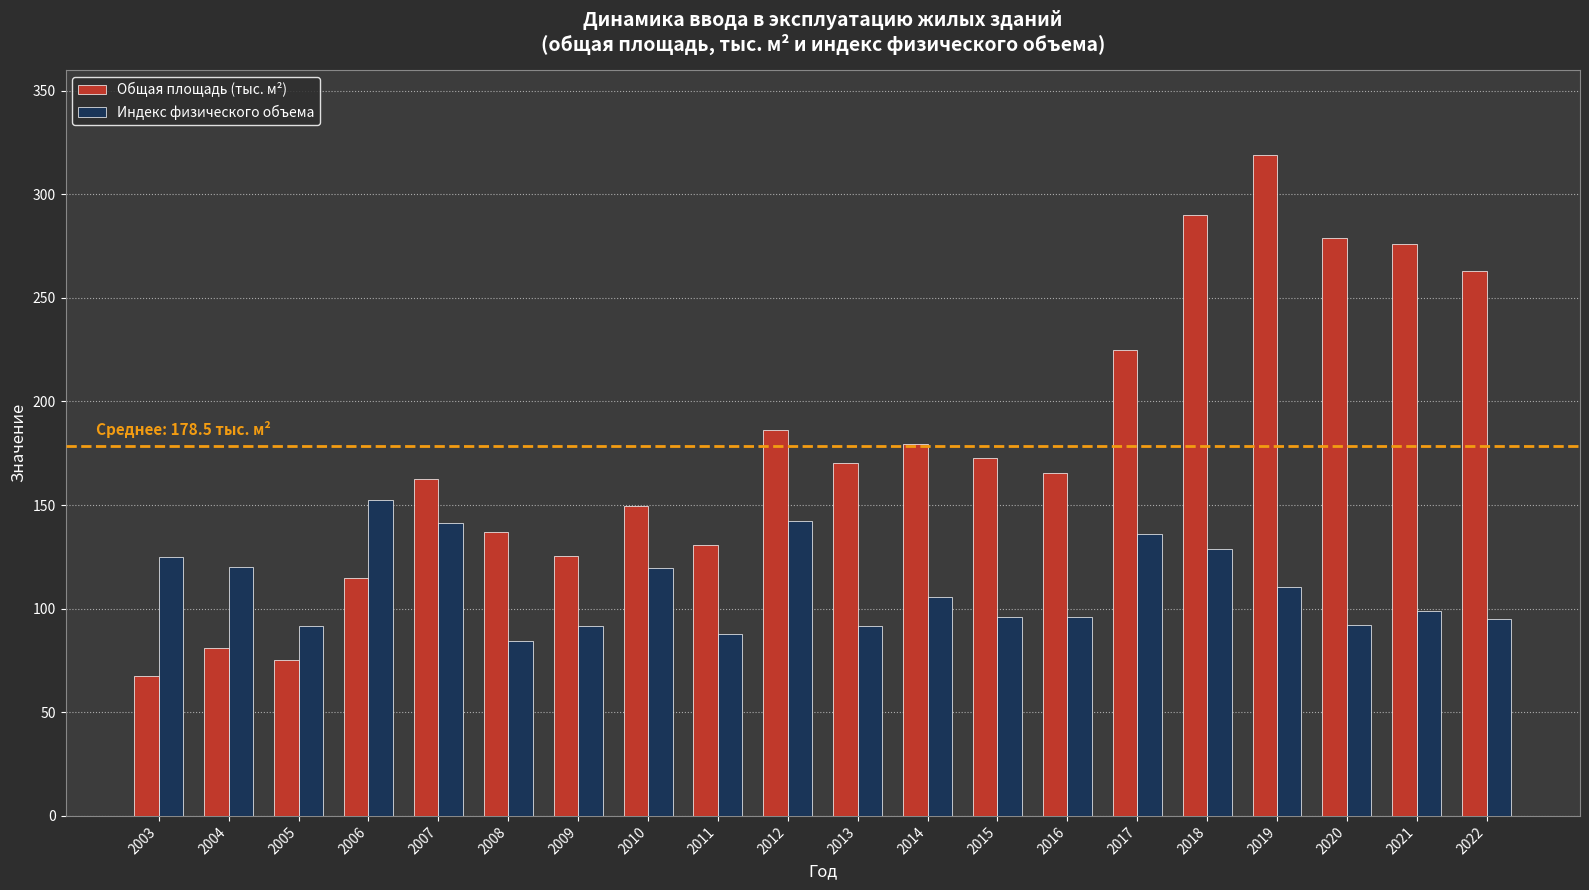

Which category has the highest value in the Общая площадь (тыс. м²) series?

2019